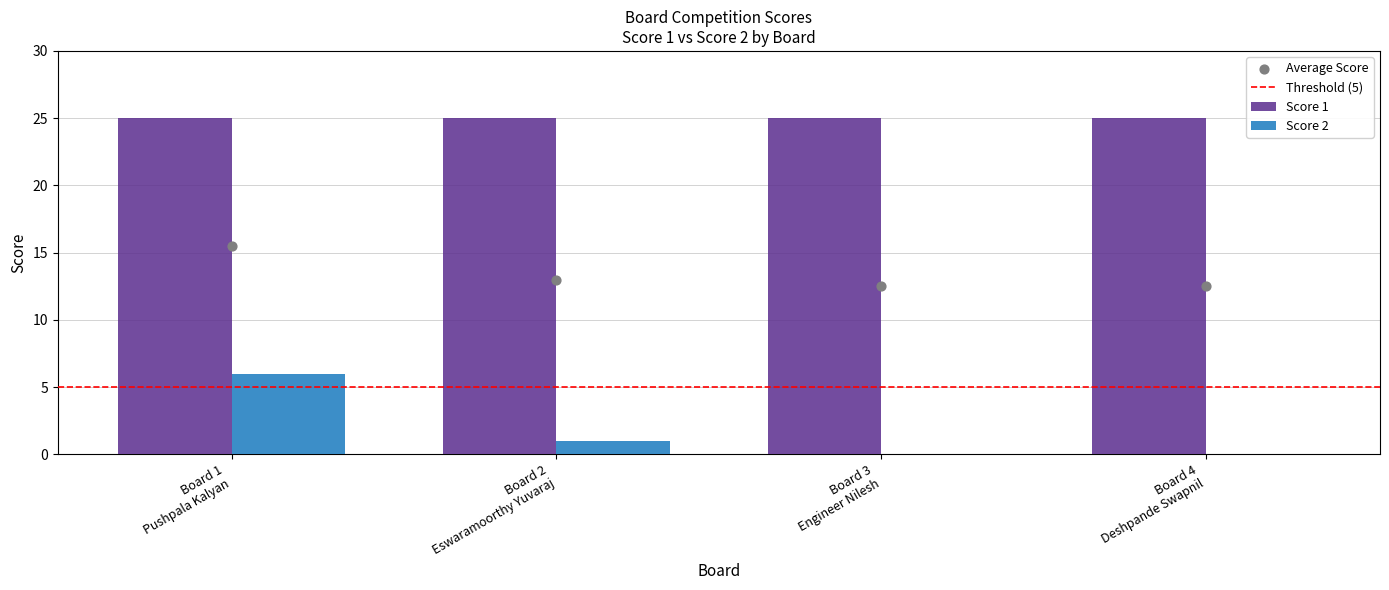

Between Board 1
Pushpala Kalyan and Board 2
Eswaramoorthy Yuvaraj, which is larger?

Board 1
Pushpala Kalyan